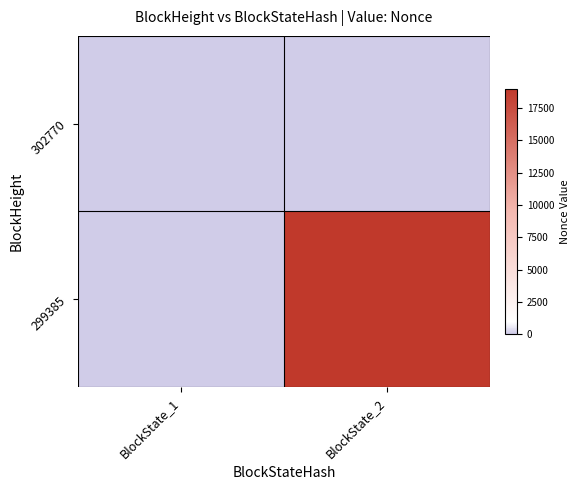

List the series in order of their peak value, lowest first.

302770, 299385